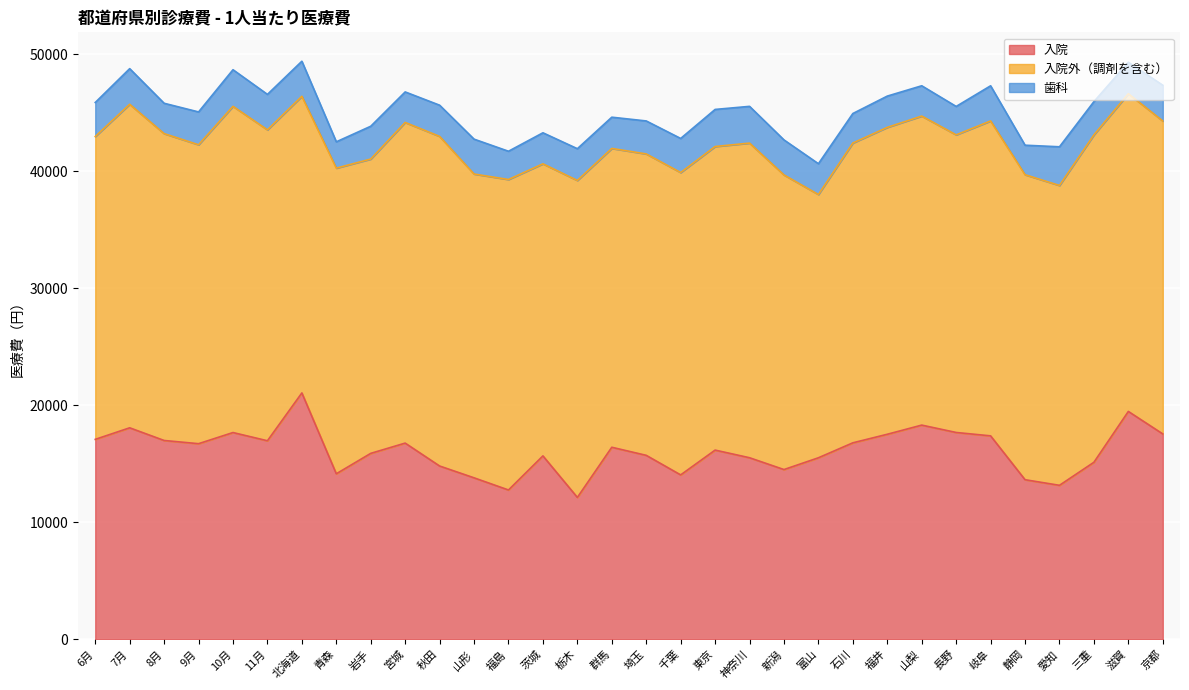

True or false: 入院 has more than 1 points higher than both neighbors.

True